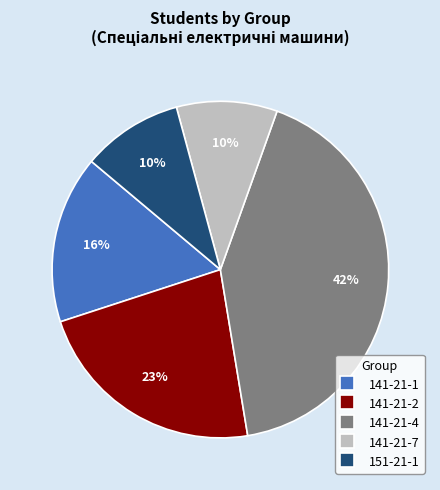

What percentage is the 141-21-4 slice, to the nearest percent?

42%